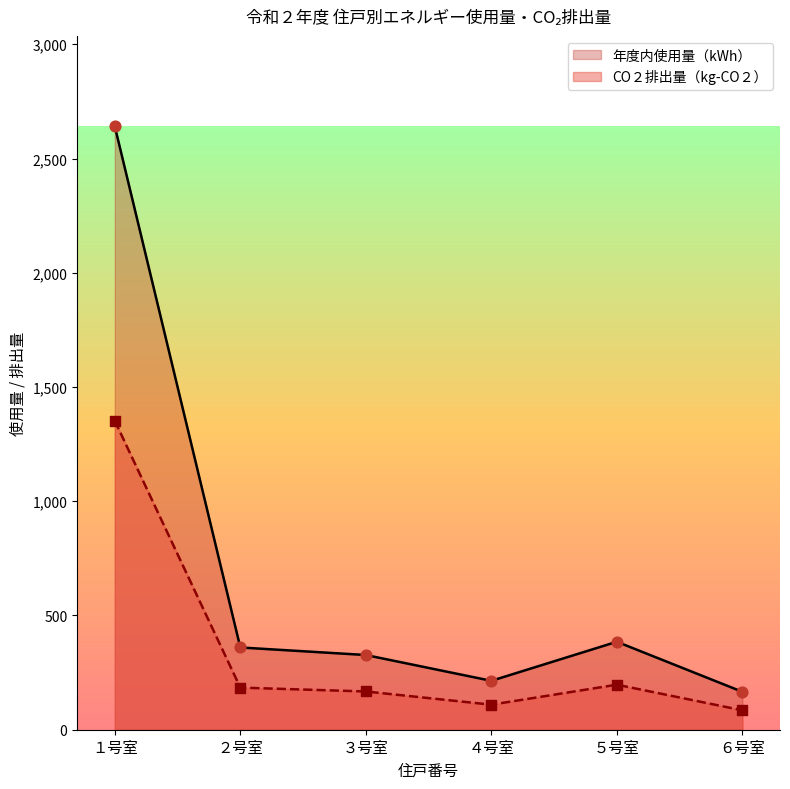

Which series contains the lowest Y value?

CO２排出量（kg-CO２）